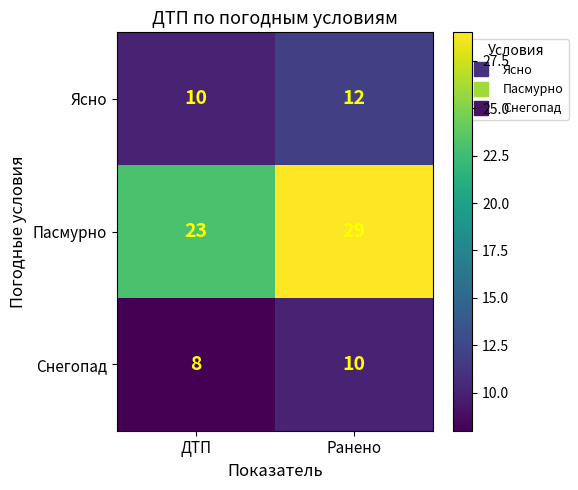

List the labels in order of Снегопад value, largest first.

Ранено, ДТП